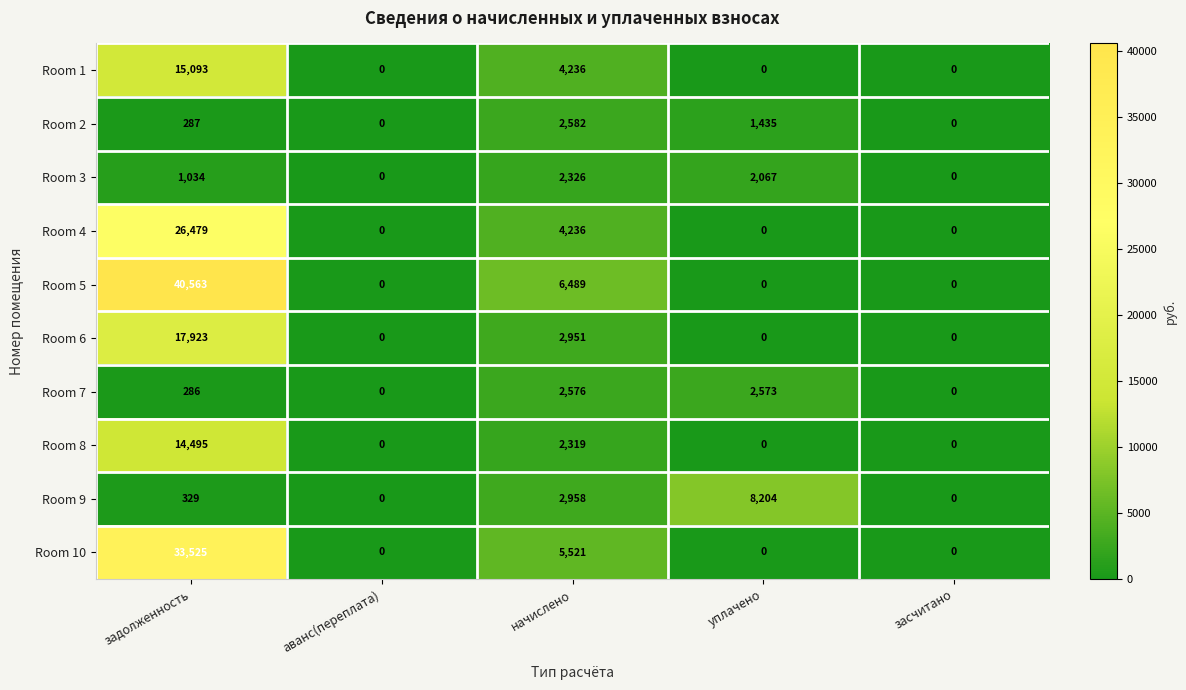

What is the average value of the Room 7 series?

1087